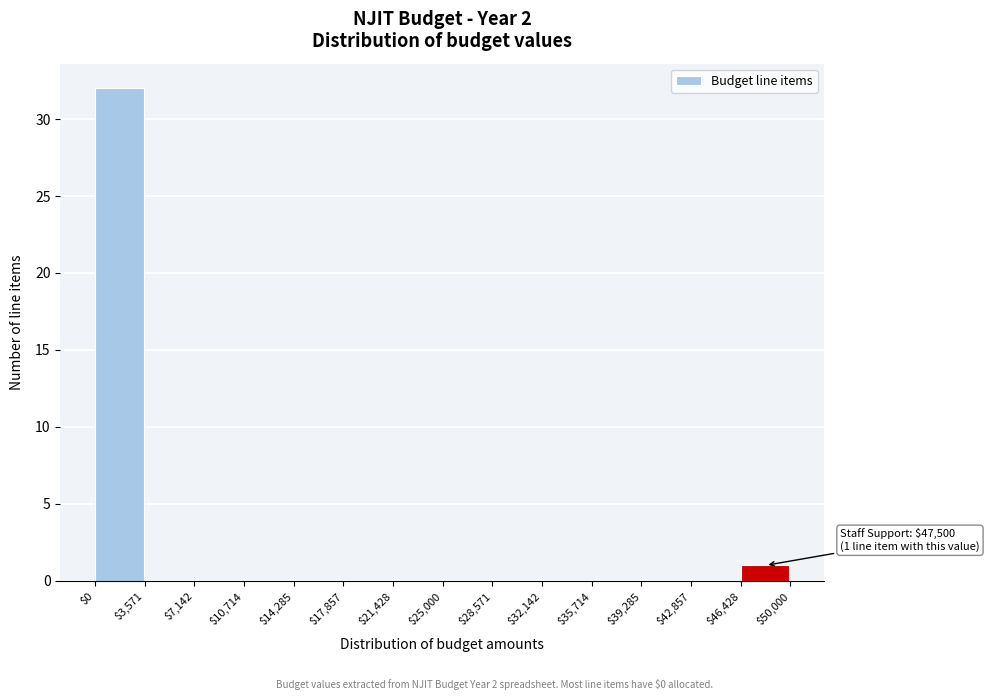

Which range on the x-axis has the tallest bar?

$0 to $3,571